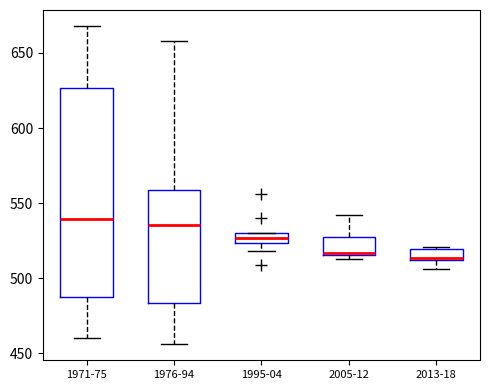

Which box is the tallest, from its lower edge to its upper edge?

1971-75